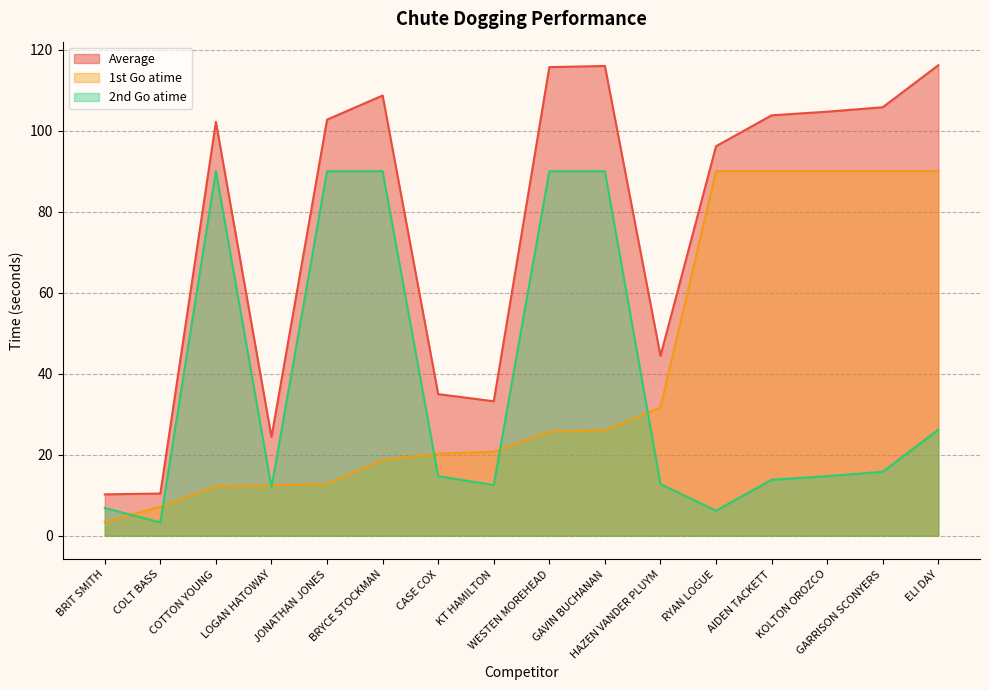

At which label does 2nd Go atime first exceed 14?

COTTON YOUNG